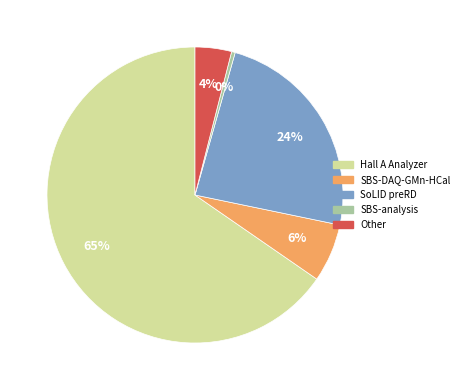

True or false: SBS-DAQ-GMn-HCal accounts for 6% of the total.

True